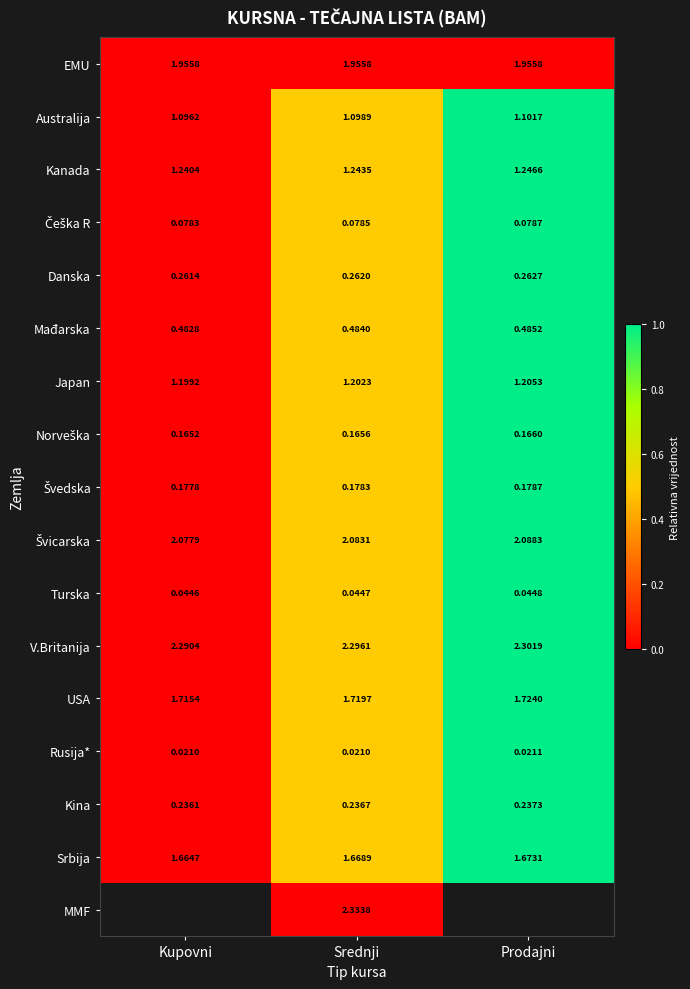

At how many categories does at least one series exceed 0?

2